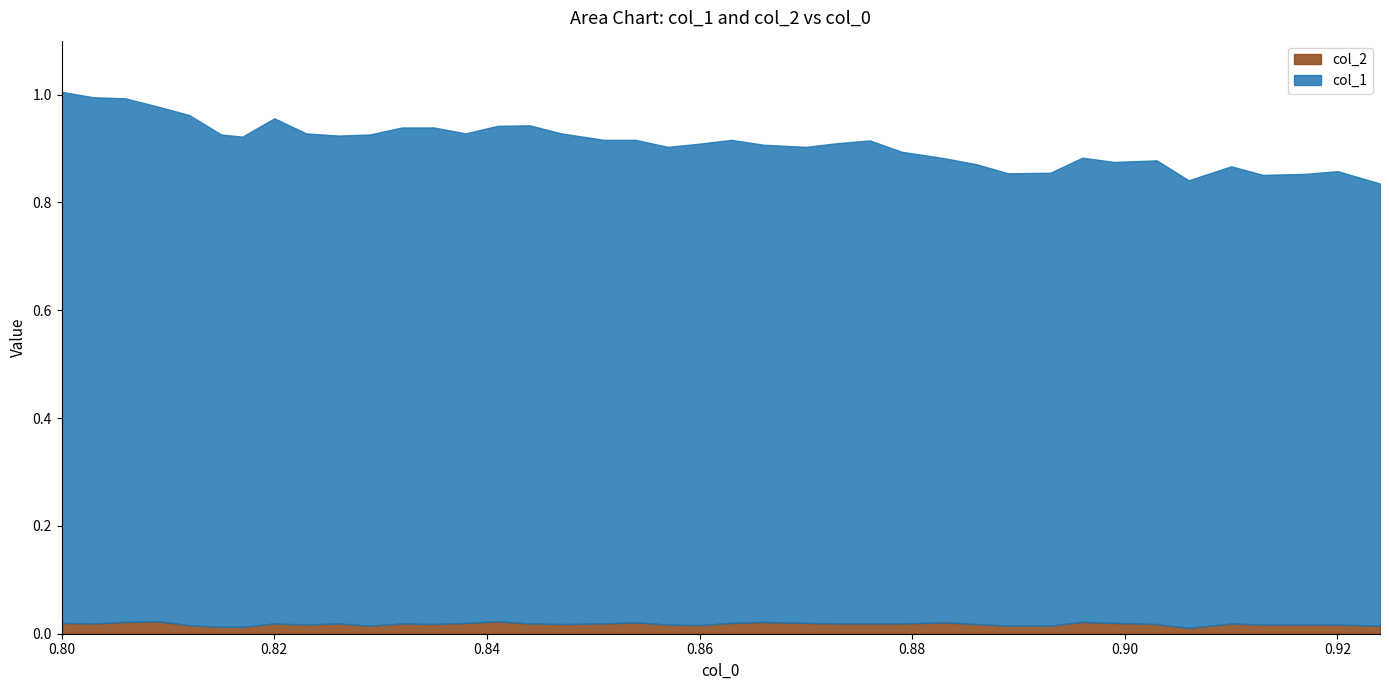

Which series has the largest range (max minus min)?

col_1